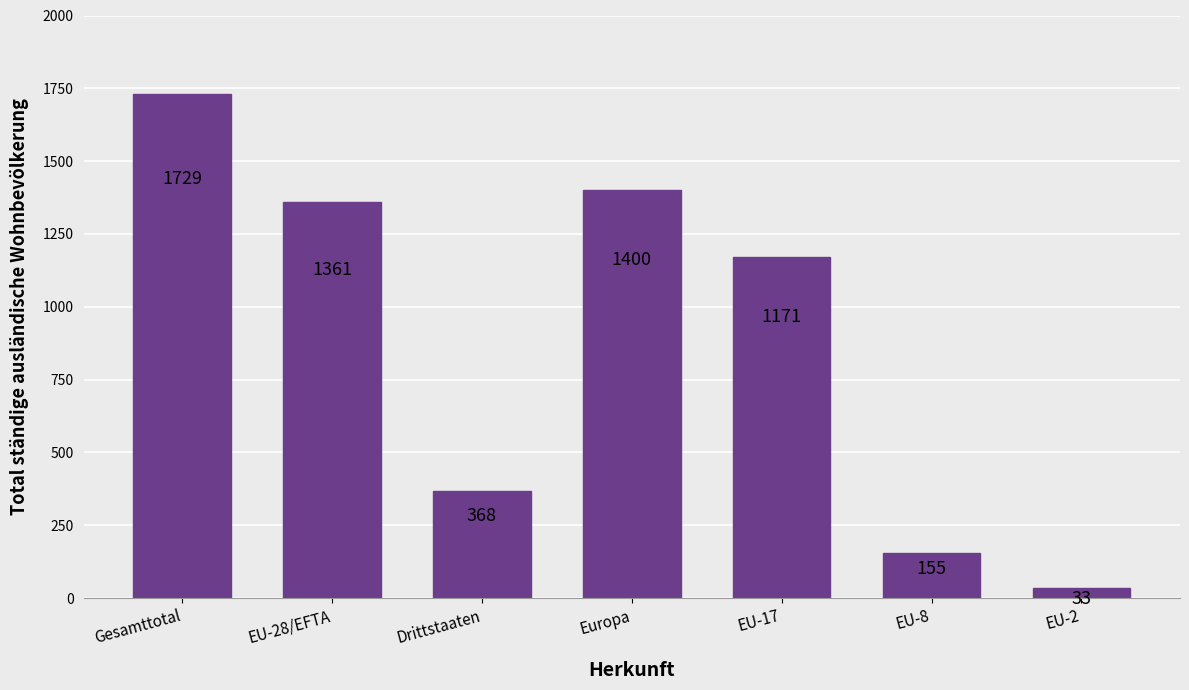

What is the label of the 4th bar from the left?

Europa